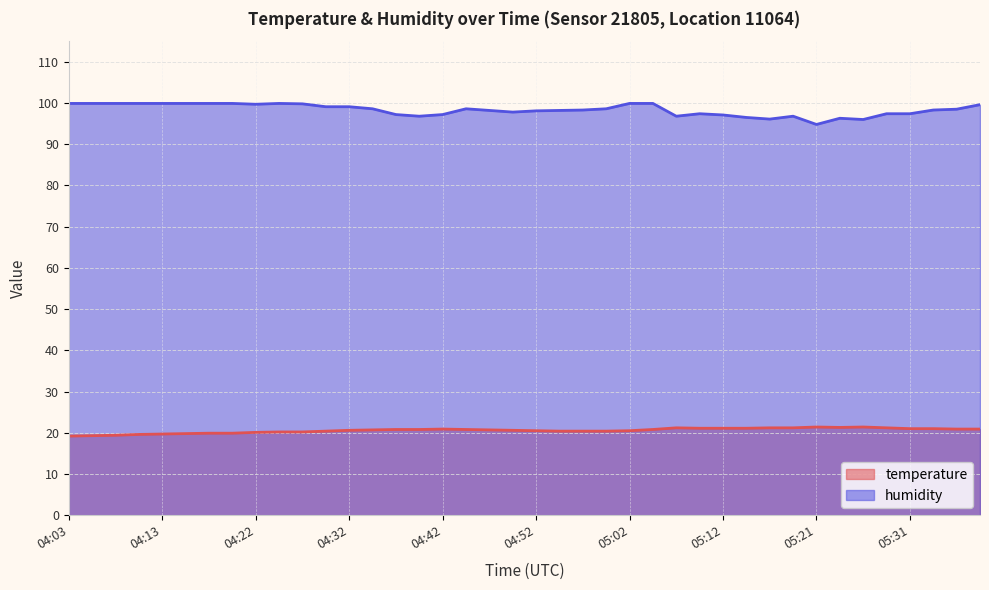

Which series has the largest range (max minus min)?

humidity